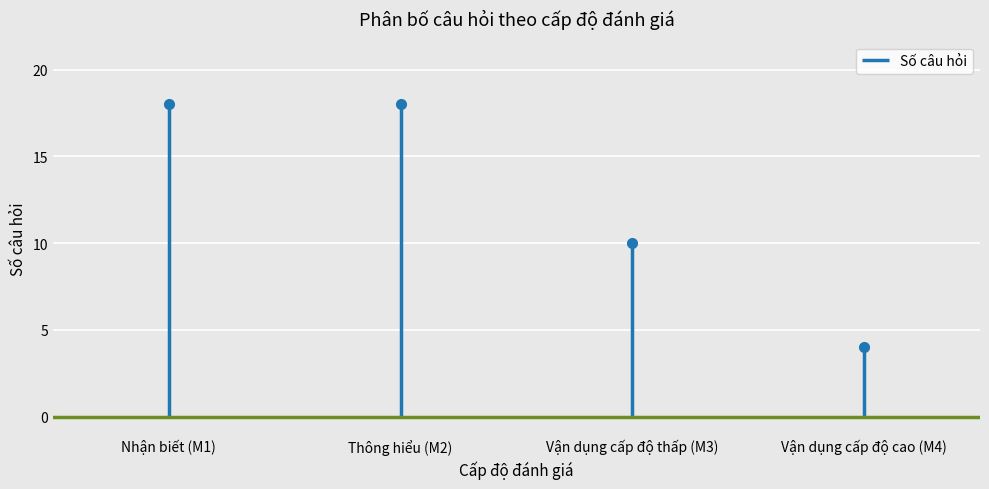

How many values are below 18?

2